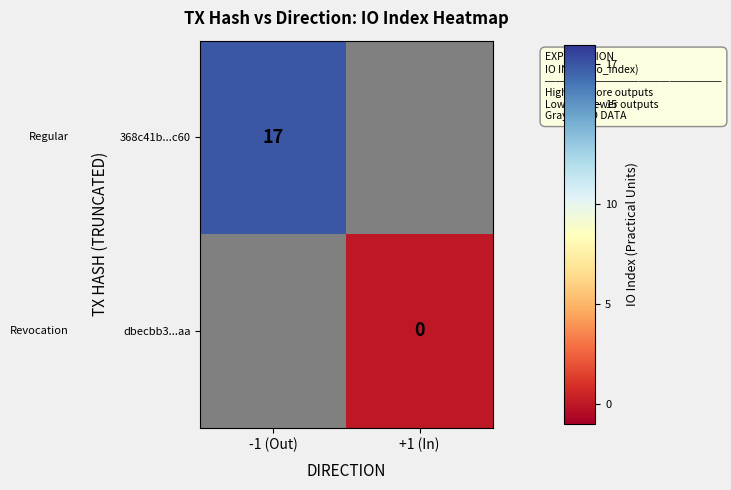

What is the maximum value shown in the chart?

17.0